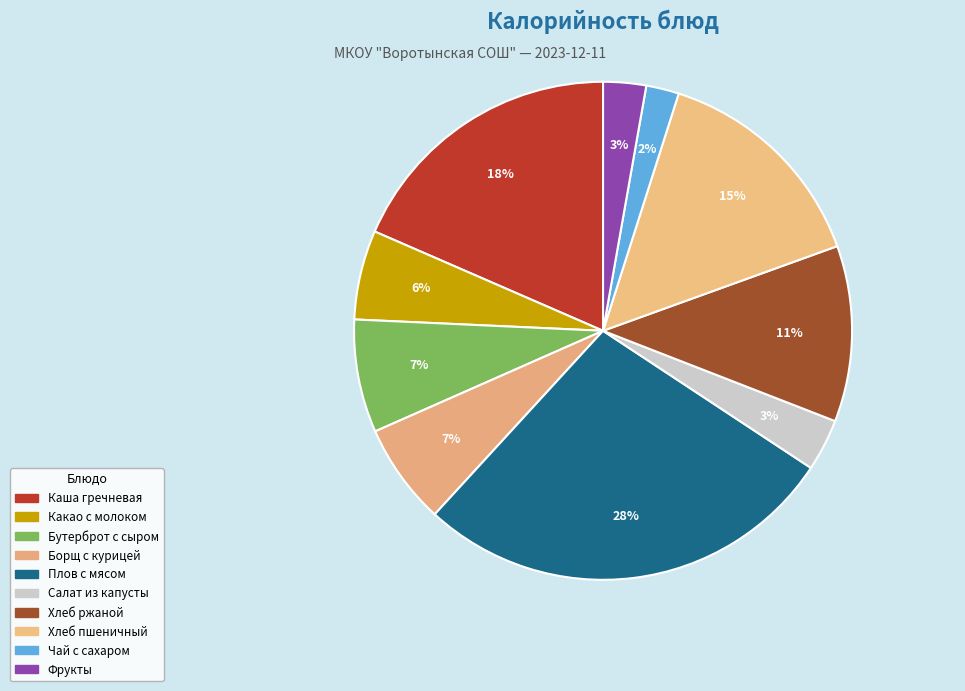

What is the smallest slice in the pie chart?

Чай с сахаром